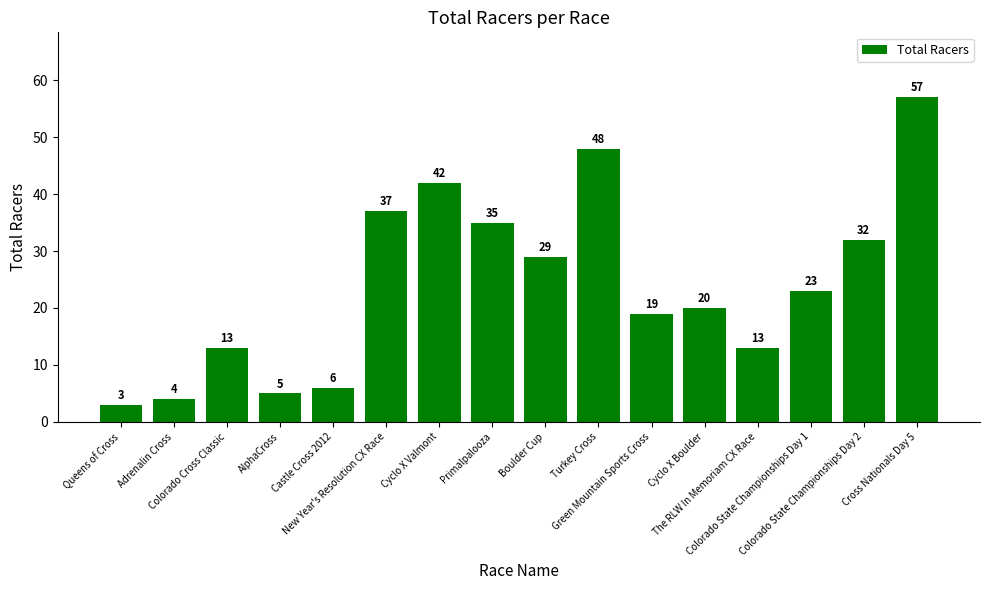

What is the average value?

24